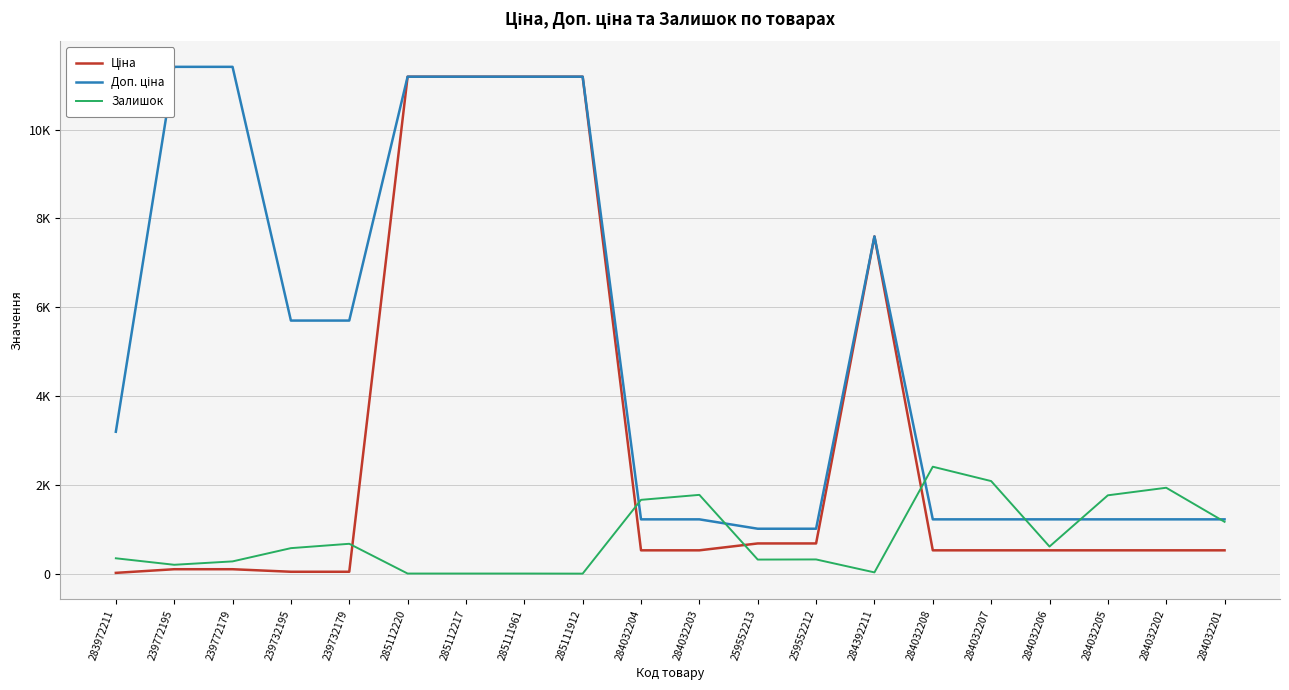

What is the approximate value of Ціна at 284032207?

539.0